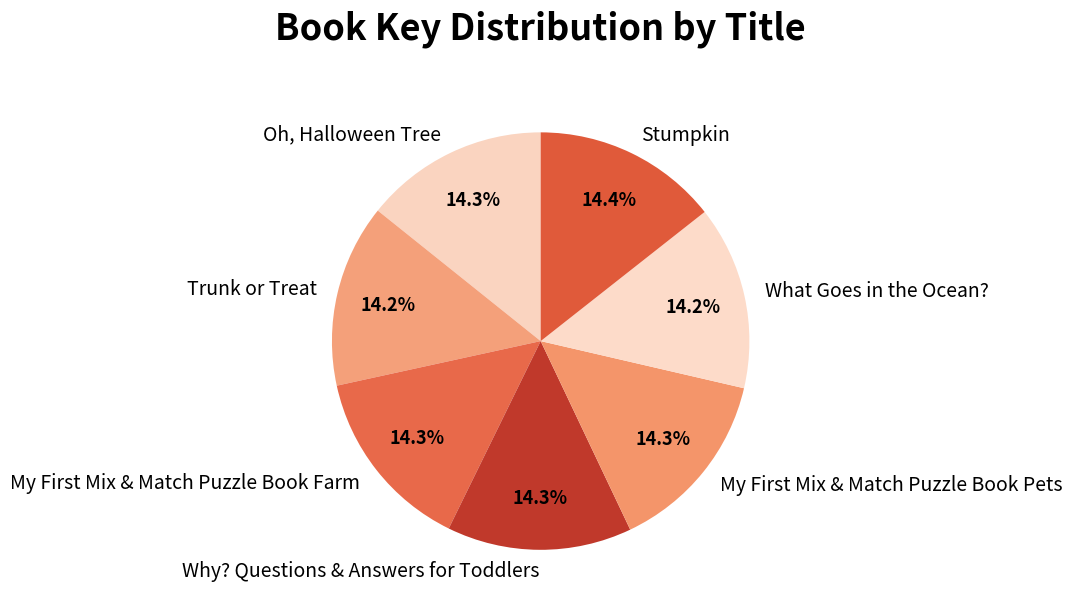

To the nearest percent, what is the average slice percentage?

14%